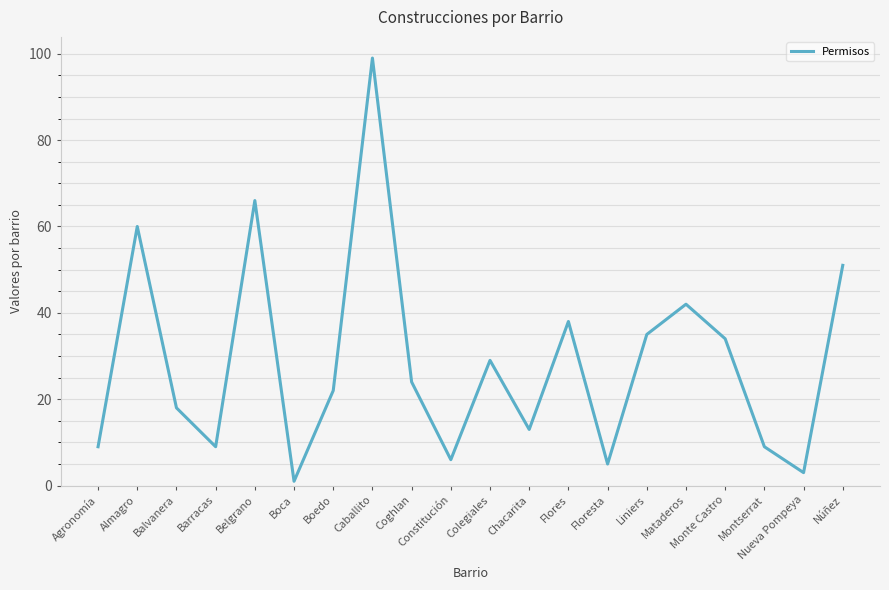

Reading left to right, list all the values displayed in this chart.

9	60	18	9	66	1	22	99	24	6	29	13	38	5	35	42	34	9	3	51